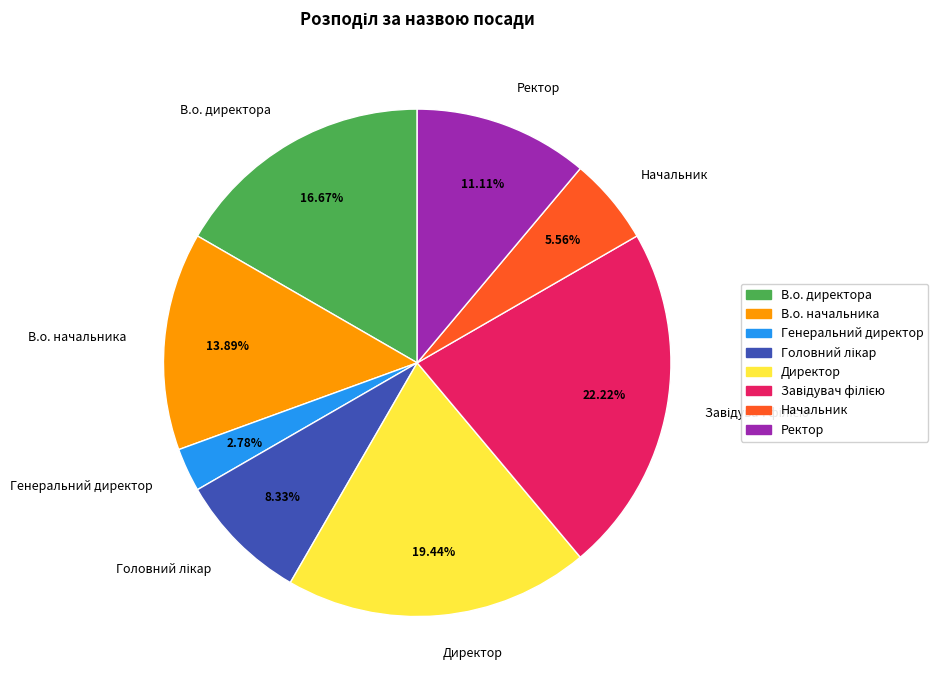

Which has a higher value, В.о. начальника or Ректор?

В.о. начальника